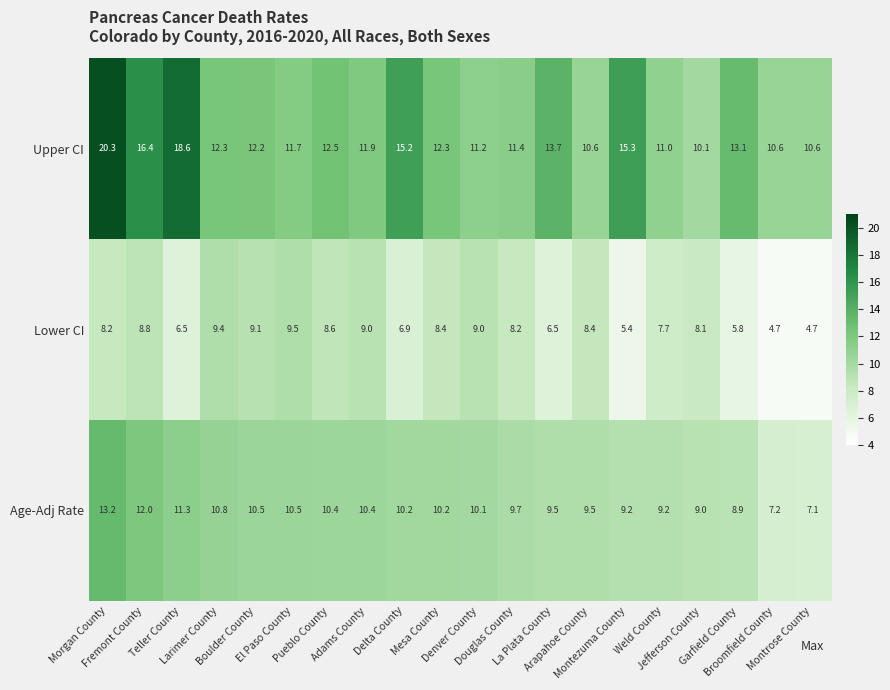

Which category has the highest value in the Age-Adj Rate series?

Morgan County